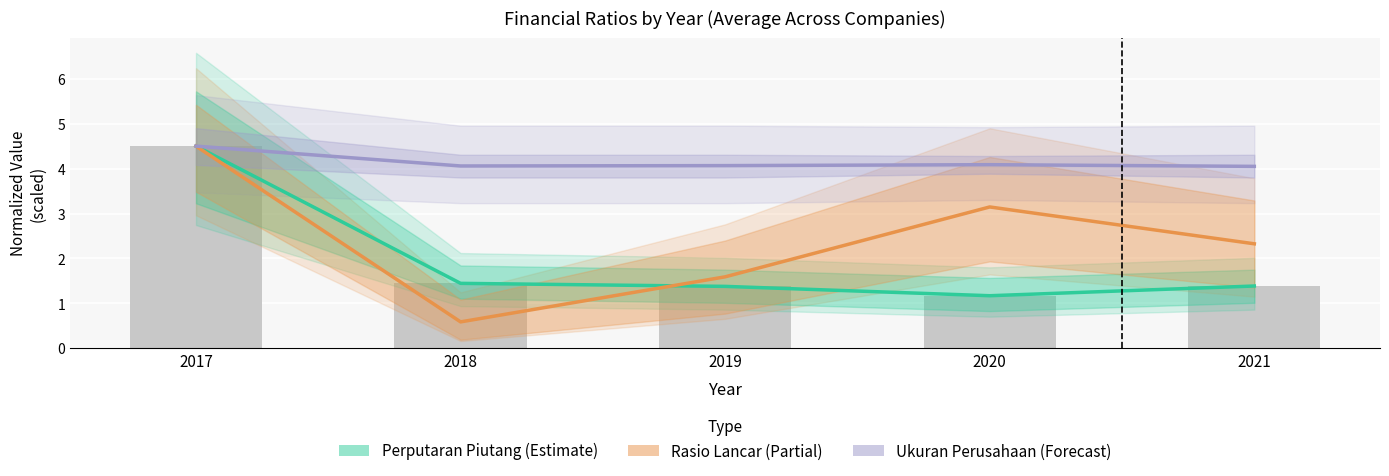

Reading left to right, extract all data points from this chart.

Perputaran Piutang (mean): 4.5	1.4	1.4	1.2	1.4
Rasio Lancar (mean): 4.5	0.6	1.6	3.1	2.3
Ukuran Perusahaan (mean): 4.5	4.1	4.1	4.1	4.0